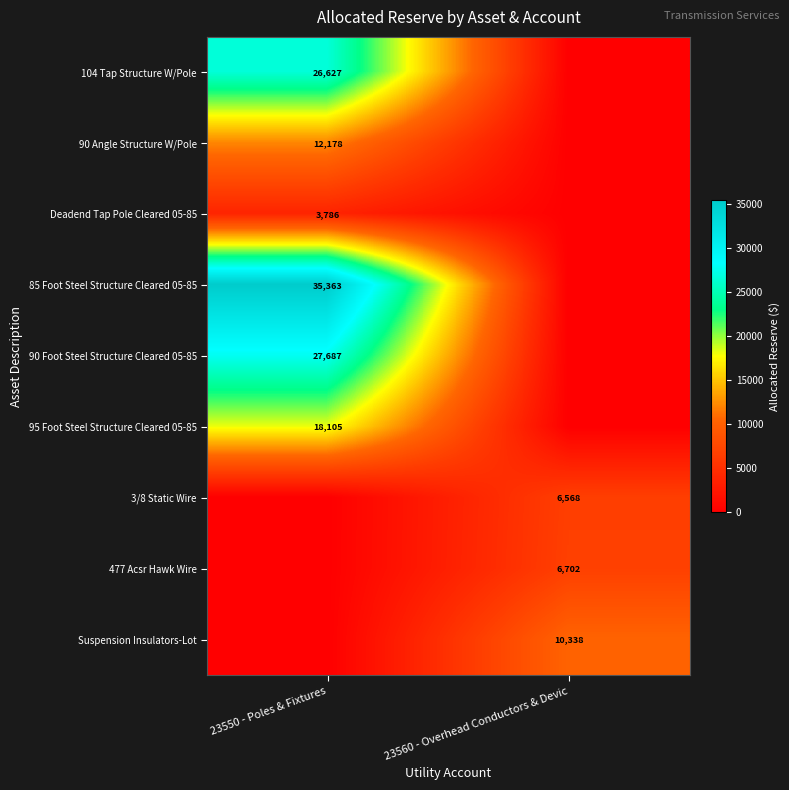

The value of 90 Foot Steel Structure Cleared 05-85 at 23550 - Poles & Fixtures is 10376. True or false?

False